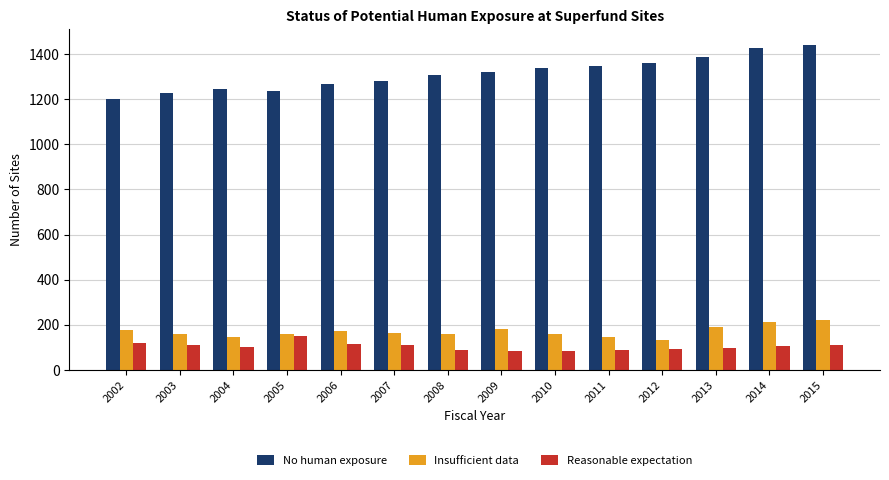

Is the value of Insufficient data at 2011 greater than the value of No human exposure at 2003?

No